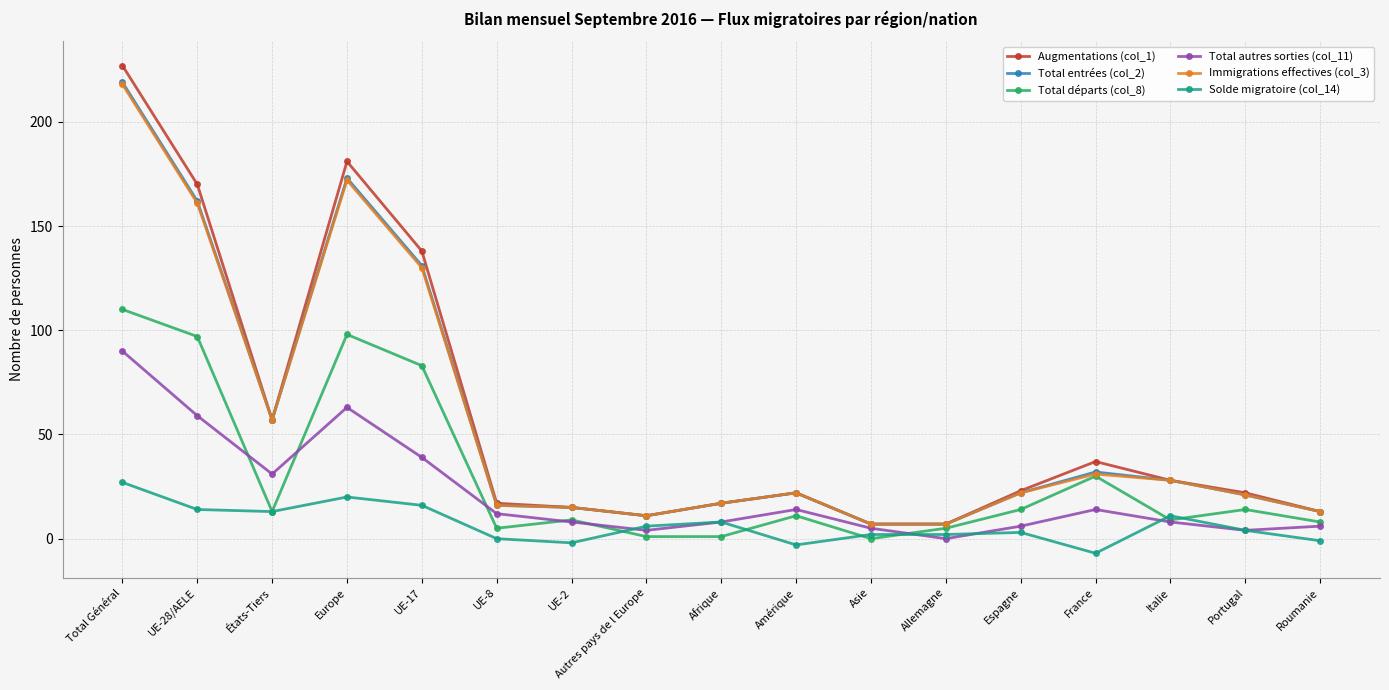

Is this an area chart (filled region under the line)?

No